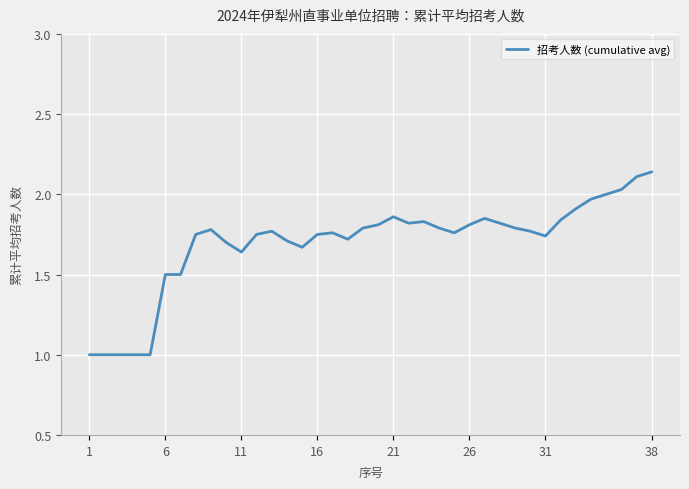

What is the smallest value displayed?

1.0